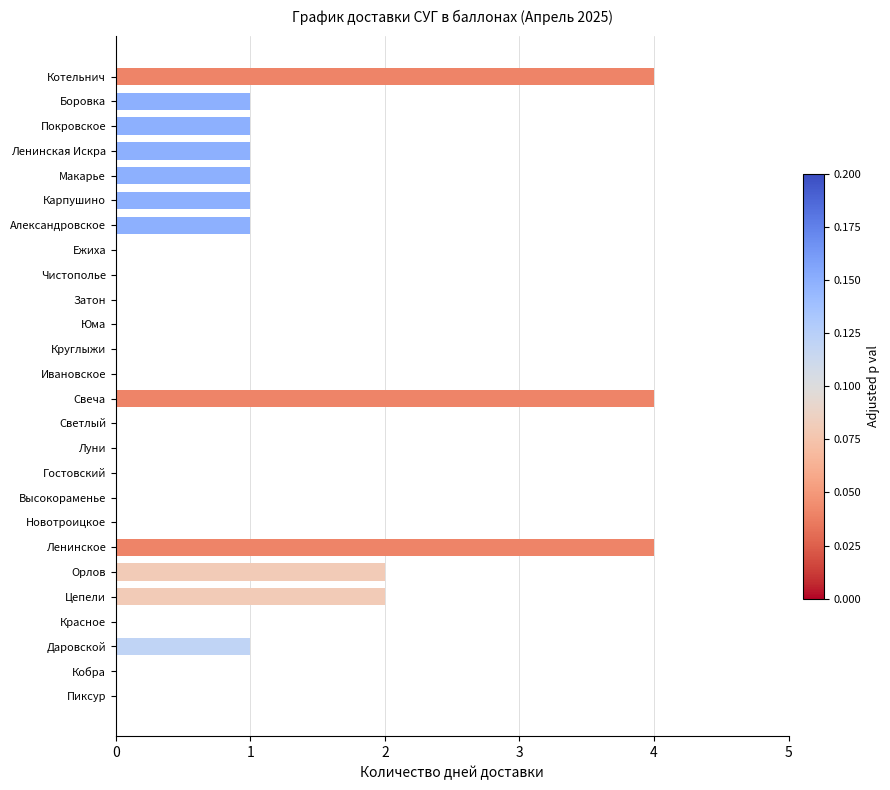

What is the sum of all values?

23